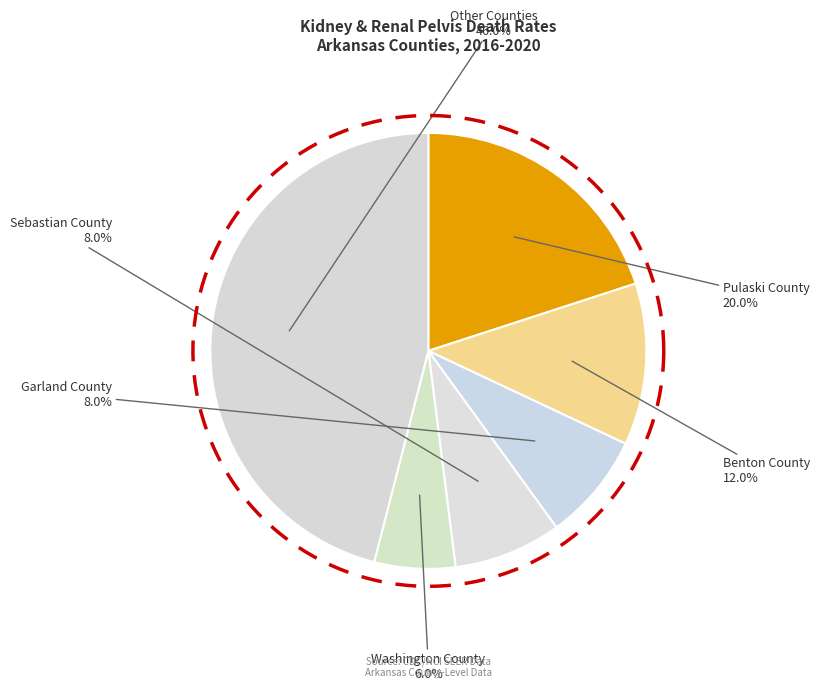

The Washington County slice represents 1% of the pie. True or false?

False